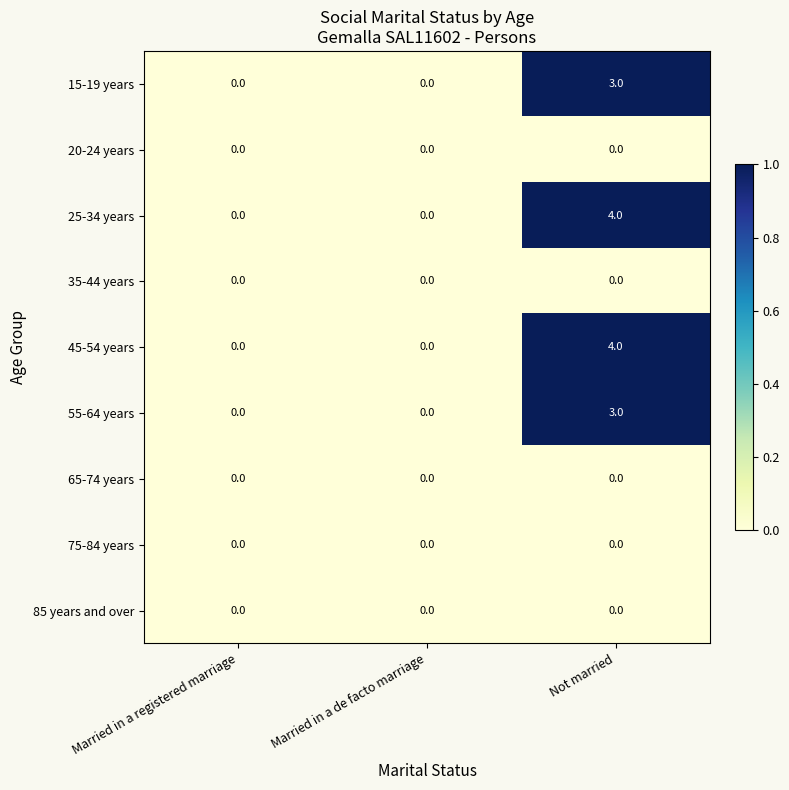

How many series are shown in this chart?

9